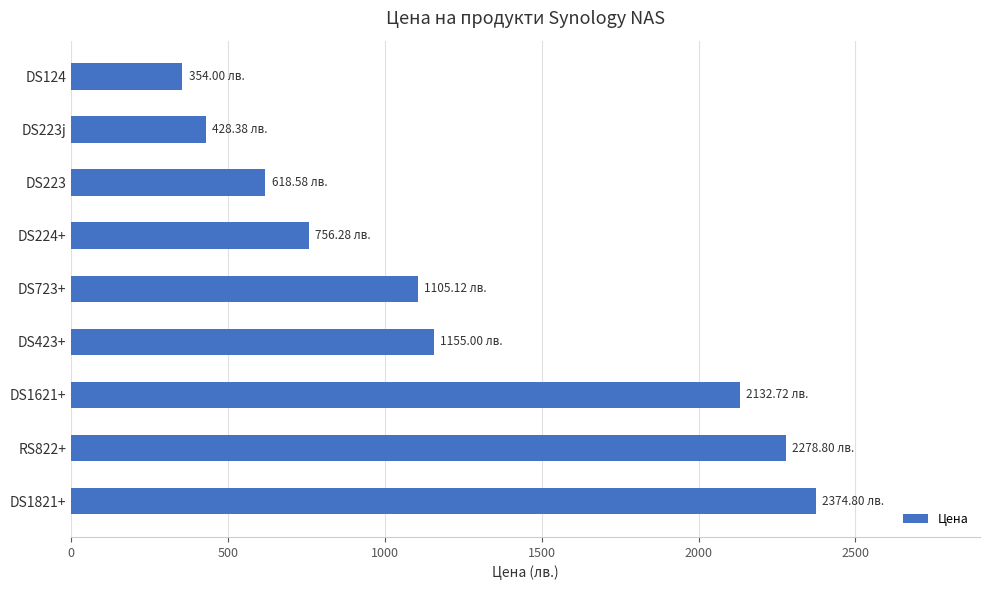

Between DS723+ and DS124, which is larger?

DS723+